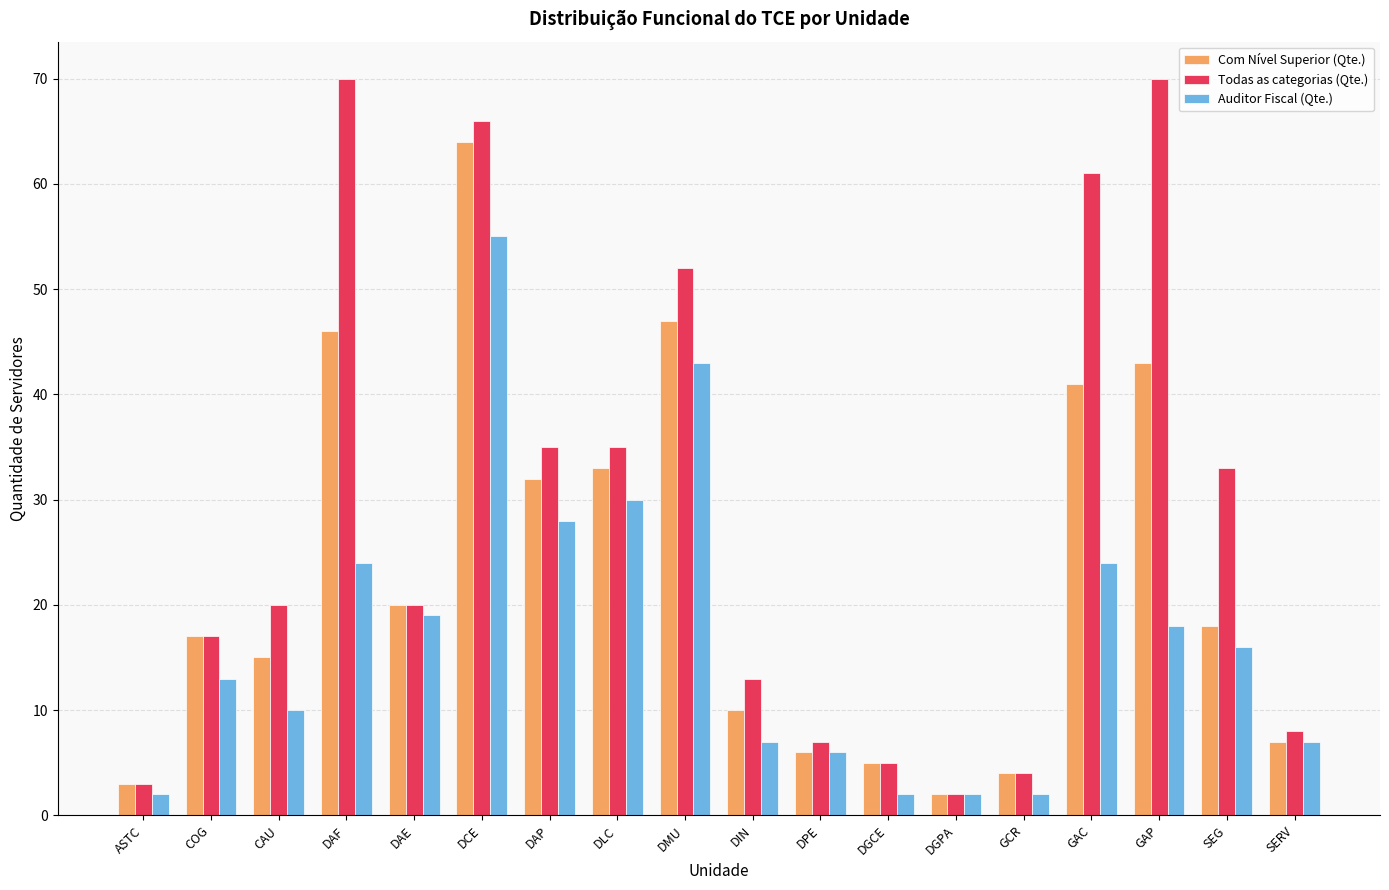

Which series has the largest range (max minus min)?

Todas as categorias (Qte.)